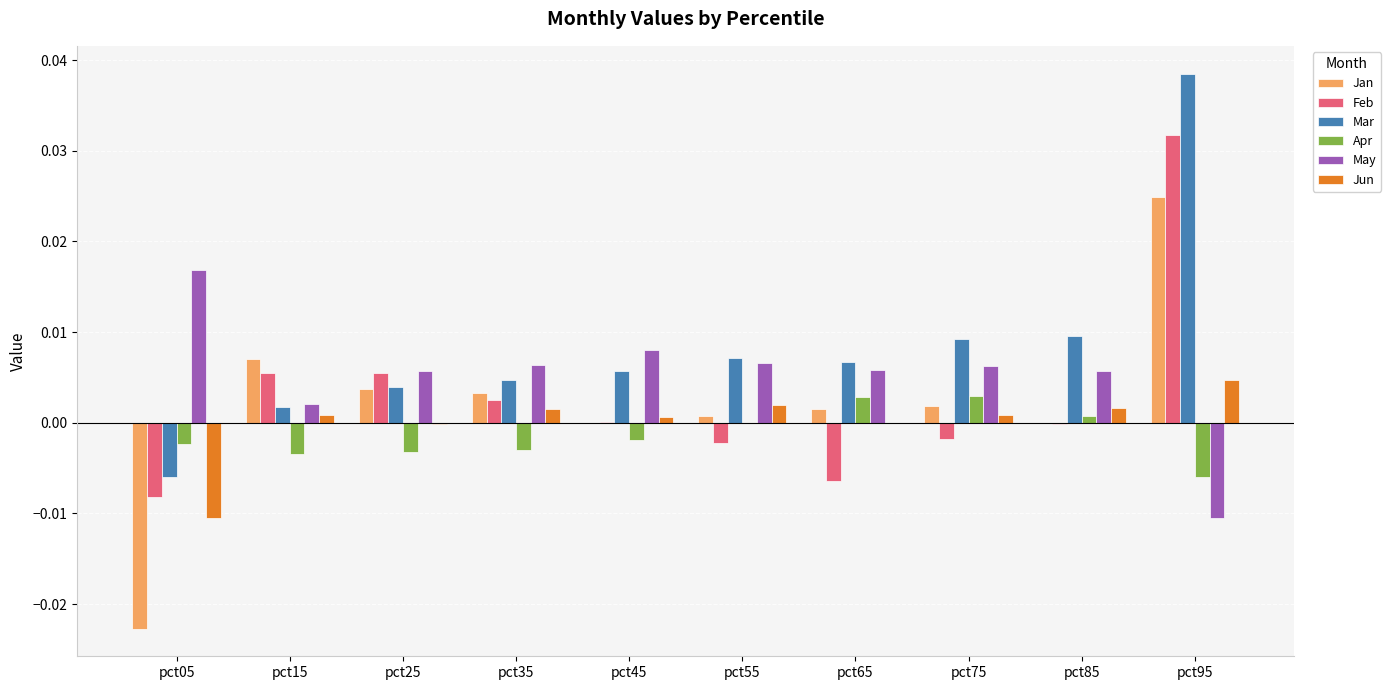

Which label corresponds to the largest value in the chart?

pct95